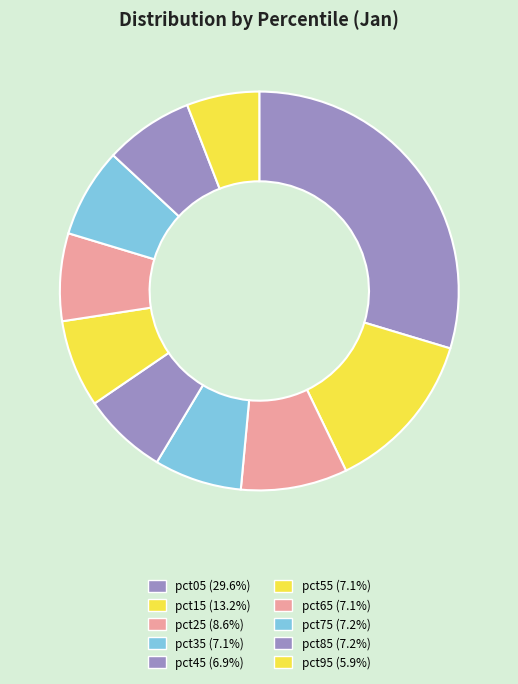

True or false: pct45 accounts for 14% of the total.

False